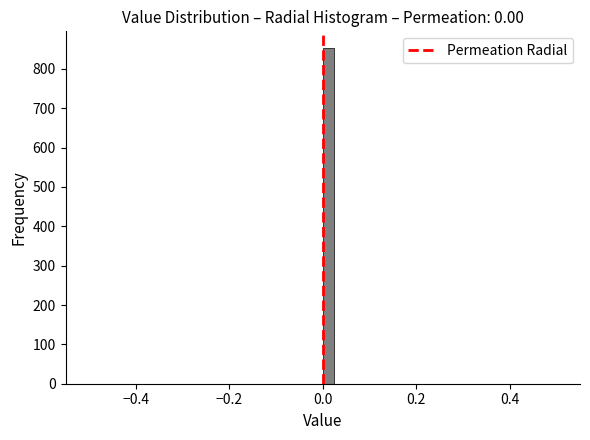

Read against the x-axis, roughly where is the centre of the tallest bar?

0.02